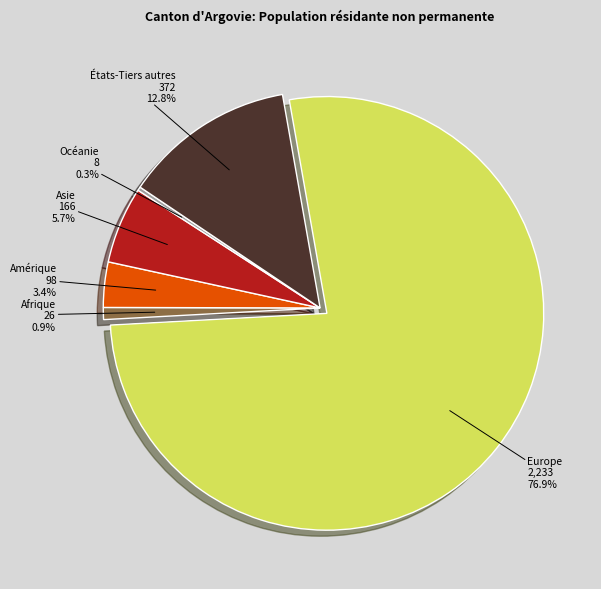

What is the smallest slice in the pie chart?

Océanie